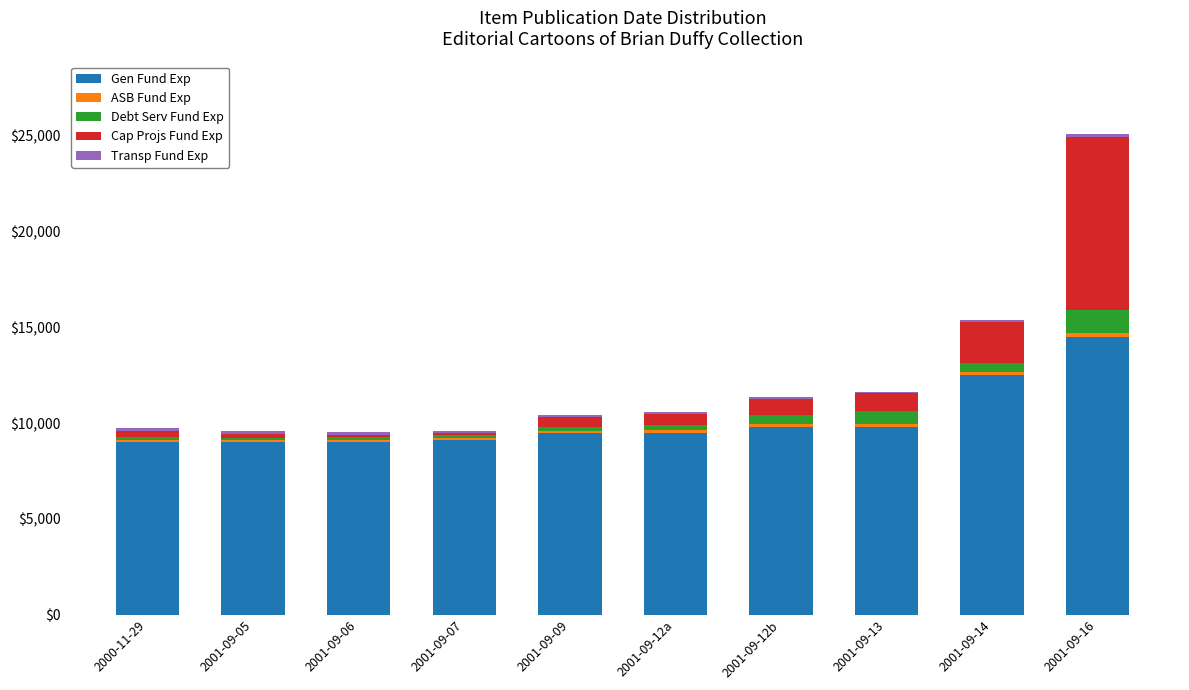

What is the difference between the second highest and second lowest values in the Gen Fund Exp series?

3500